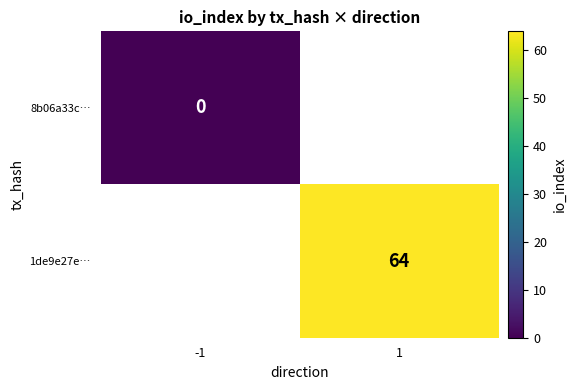

True or false: 1de9e27e… has a value of 21 at 1.

False